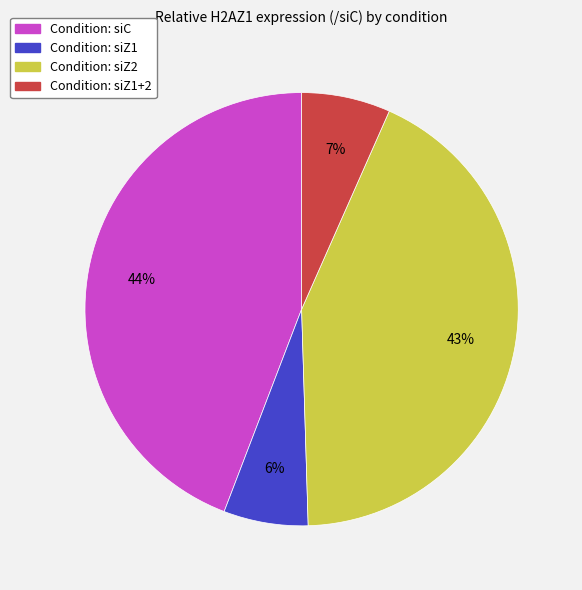

Does any single category account for the majority?

No